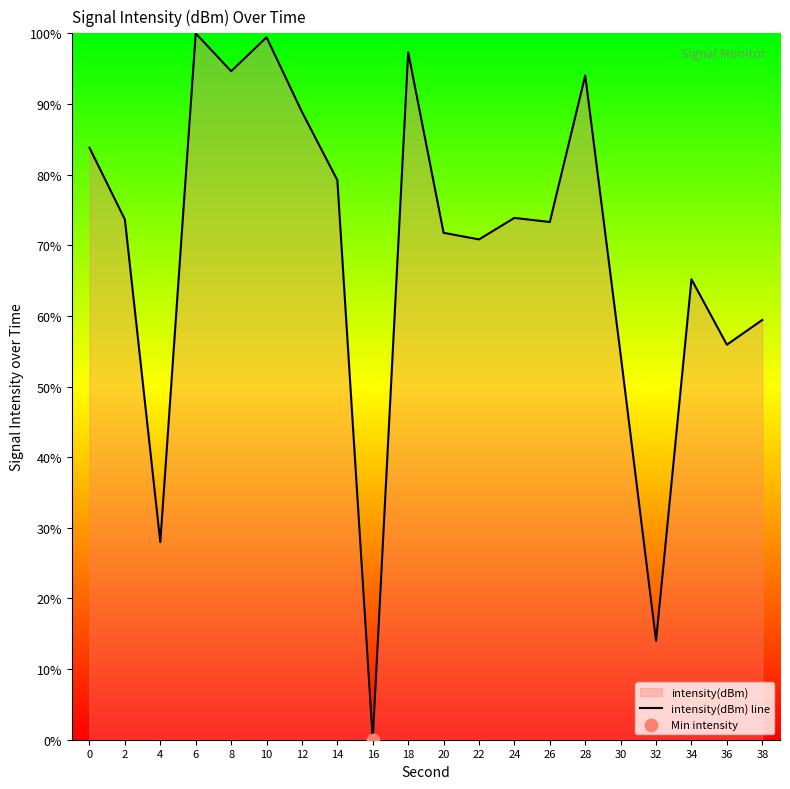

What is the change in value from 2 to 36?

-17.7